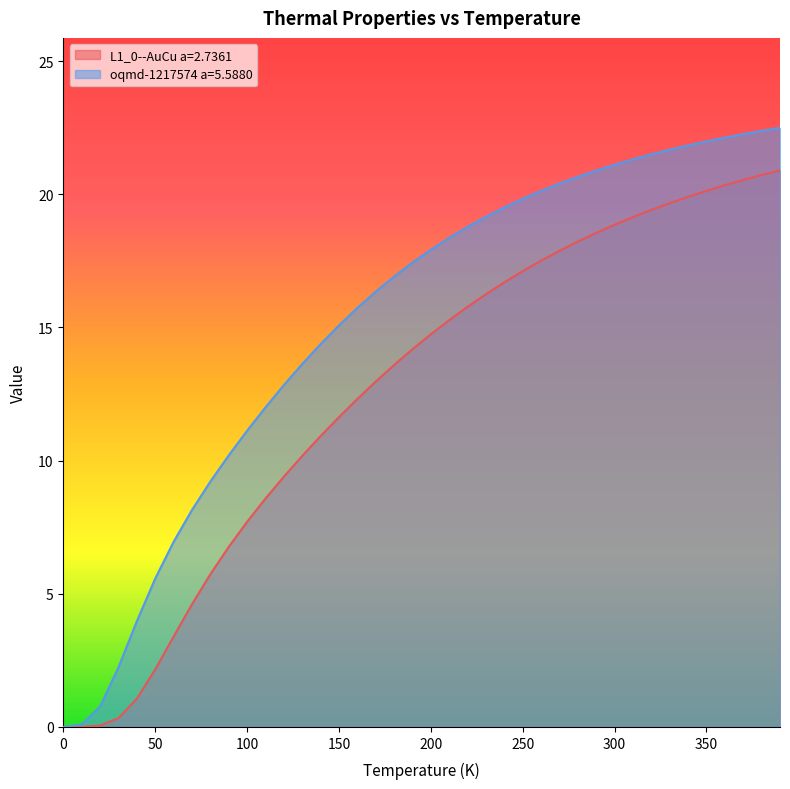

Is it true that oqmd-1217574 a=5.5880 equals 15.1 at 150?

True